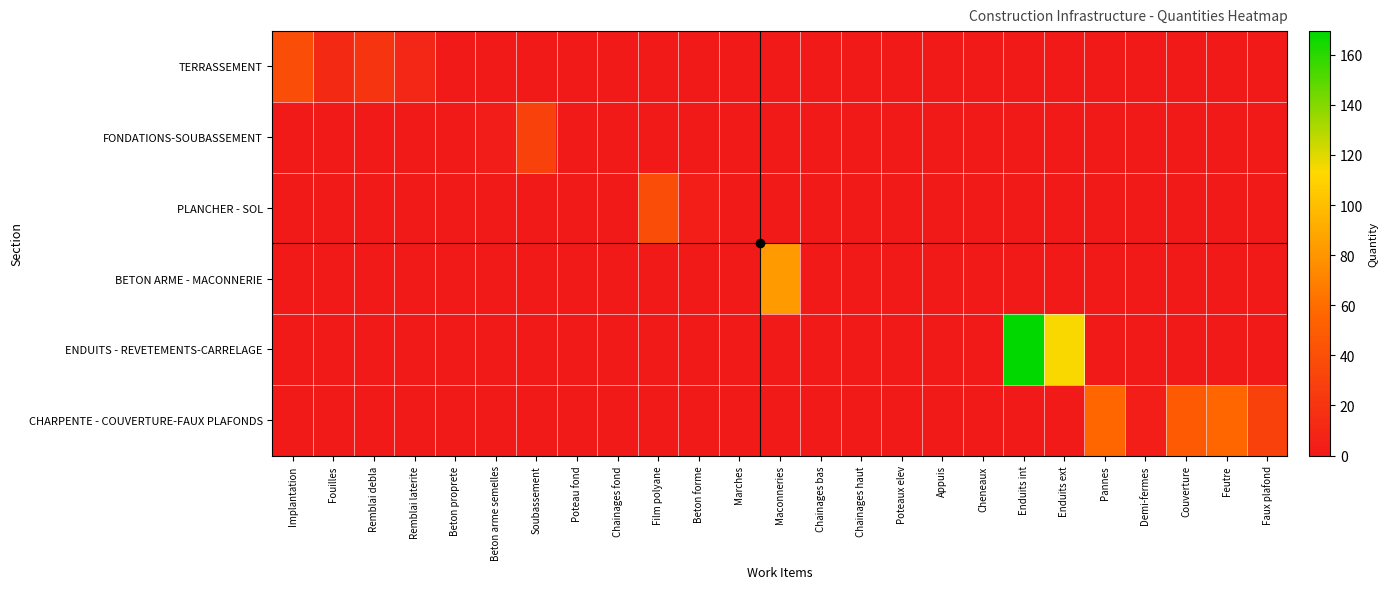

Reading left to right, extract all data points from this chart.

TERRASSEMENT: Implantation=39.0	Fouilles=12.4	Remblai debla=20.2	Remblai laterite=9.8	Beton proprete=0.0	Beton arme semelles=0.0	Soubassement=0.0	Poteau fond=0.0	Chainages fond=0.0	Film polyane=0.0	Beton forme=0.0	Marches=0.0	Maconneries=0.0	Chainages bas=0.0	Chainages haut=0.0	Poteaux elev=0.0	Appuis=0.0	Cheneaux=0.0	Enduits int=0.0	Enduits ext=0.0	Pannes=0.0	Demi-fermes=0.0	Couverture=0.0	Feutre=0.0	Faux plafond=0.0
FONDATIONS-SOUBASSEMENT: Implantation=0.0	Fouilles=0.0	Remblai debla=0.0	Remblai laterite=0.0	Beton proprete=0.6	Beton arme semelles=2.5	Soubassement=30.0	Poteau fond=0.4	Chainages fond=1.2	Film polyane=0.0	Beton forme=0.0	Marches=0.0	Maconneries=0.0	Chainages bas=0.0	Chainages haut=0.0	Poteaux elev=0.0	Appuis=0.0	Cheneaux=0.0	Enduits int=0.0	Enduits ext=0.0	Pannes=0.0	Demi-fermes=0.0	Couverture=0.0	Feutre=0.0	Faux plafond=0.0
PLANCHER - SOL: Implantation=0.0	Fouilles=0.0	Remblai debla=0.0	Remblai laterite=0.0	Beton proprete=0.0	Beton arme semelles=0.0	Soubassement=0.0	Poteau fond=0.0	Chainages fond=0.0	Film polyane=39.0	Beton forme=3.9	Marches=0.3	Maconneries=0.0	Chainages bas=0.0	Chainages haut=0.0	Poteaux elev=0.0	Appuis=0.0	Cheneaux=0.0	Enduits int=0.0	Enduits ext=0.0	Pannes=0.0	Demi-fermes=0.0	Couverture=0.0	Feutre=0.0	Faux plafond=0.0
BETON ARME - MACONNERIE: Implantation=0.0	Fouilles=0.0	Remblai debla=0.0	Remblai laterite=0.0	Beton proprete=0.0	Beton arme semelles=0.0	Soubassement=0.0	Poteau fond=0.0	Chainages fond=0.0	Film polyane=0.0	Beton forme=0.0	Marches=0.0	Maconneries=82.3	Chainages bas=0.7	Chainages haut=0.5	Poteaux elev=0.5	Appuis=0.3	Cheneaux=0.9	Enduits int=0.0	Enduits ext=0.0	Pannes=0.0	Demi-fermes=0.0	Couverture=0.0	Feutre=0.0	Faux plafond=0.0
ENDUITS - REVETEMENTS-CARRELAGE: Implantation=0.0	Fouilles=0.0	Remblai debla=0.0	Remblai laterite=0.0	Beton proprete=0.0	Beton arme semelles=0.0	Soubassement=0.0	Poteau fond=0.0	Chainages fond=0.0	Film polyane=0.0	Beton forme=0.0	Marches=0.0	Maconneries=0.0	Chainages bas=0.0	Chainages haut=0.0	Poteaux elev=0.0	Appuis=0.0	Cheneaux=0.0	Enduits int=169.4	Enduits ext=114.4	Pannes=0.0	Demi-fermes=0.0	Couverture=0.0	Feutre=0.0	Faux plafond=0.0
CHARPENTE - COUVERTURE-FAUX PLAFONDS: Implantation=0.0	Fouilles=0.0	Remblai debla=0.0	Remblai laterite=0.0	Beton proprete=0.0	Beton arme semelles=0.0	Soubassement=0.0	Poteau fond=0.0	Chainages fond=0.0	Film polyane=0.0	Beton forme=0.0	Marches=0.0	Maconneries=0.0	Chainages bas=0.0	Chainages haut=0.0	Poteaux elev=0.0	Appuis=0.0	Cheneaux=0.0	Enduits int=0.0	Enduits ext=0.0	Pannes=56.7	Demi-fermes=4.0	Couverture=47.8	Feutre=56.7	Faux plafond=30.0